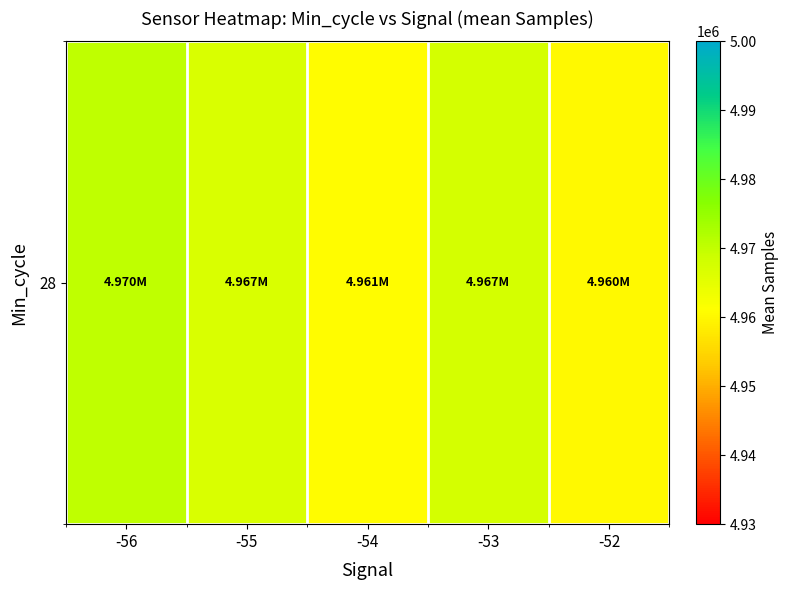

The value at -54 is 4960853.0. True or false?

True